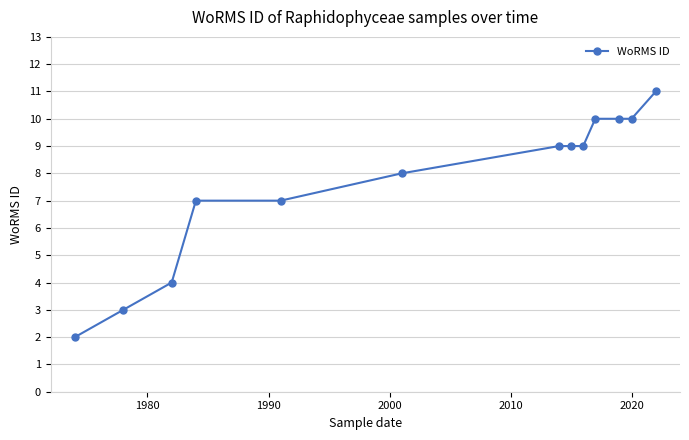

What is the maximum value shown in the chart?

11